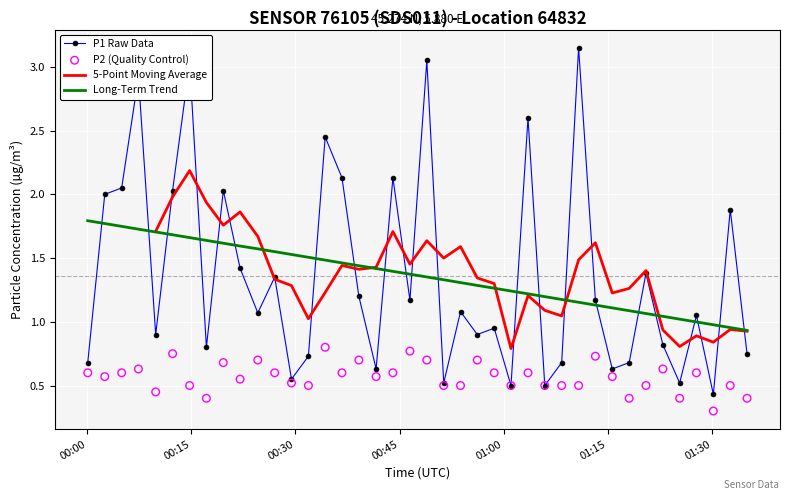

Which series has the largest total across all categories?

P1 Raw Data